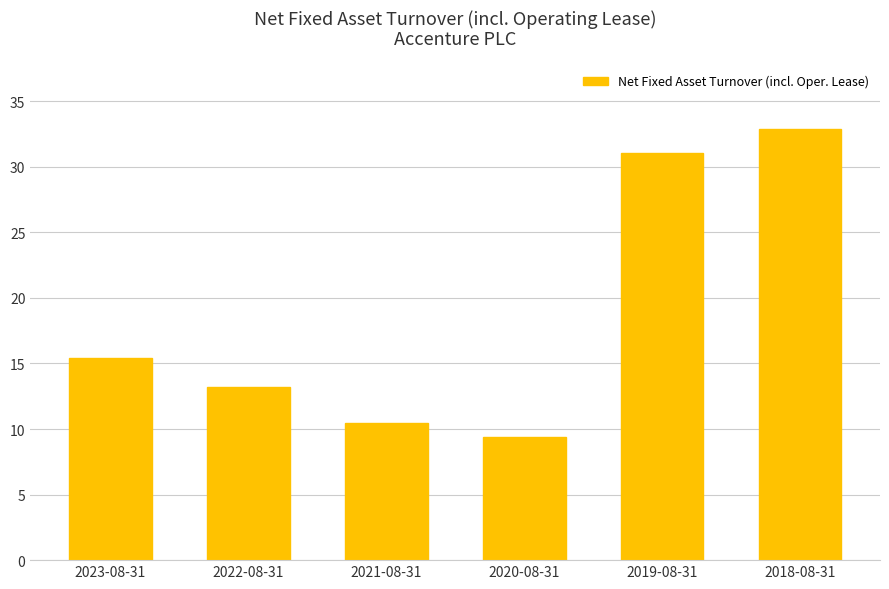

How many bars are there in total?

6